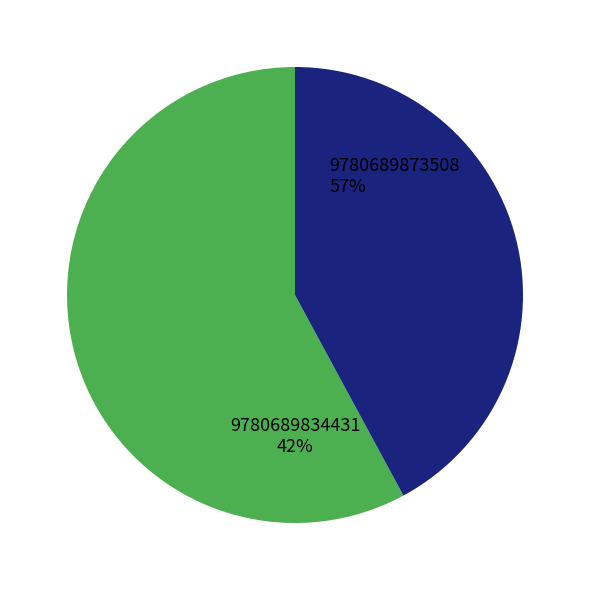

Rank the categories by value from highest to lowest.

9780689873508, 9780689834431